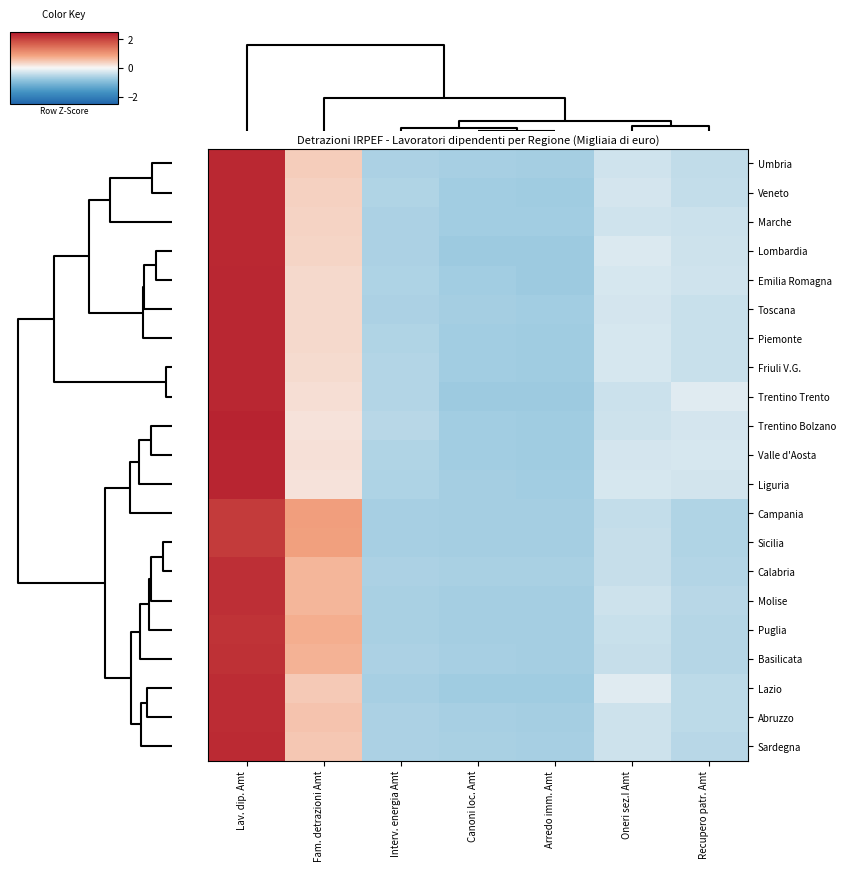

What is the difference between the highest and lowest values at Lav. dip. Amt?

0.3